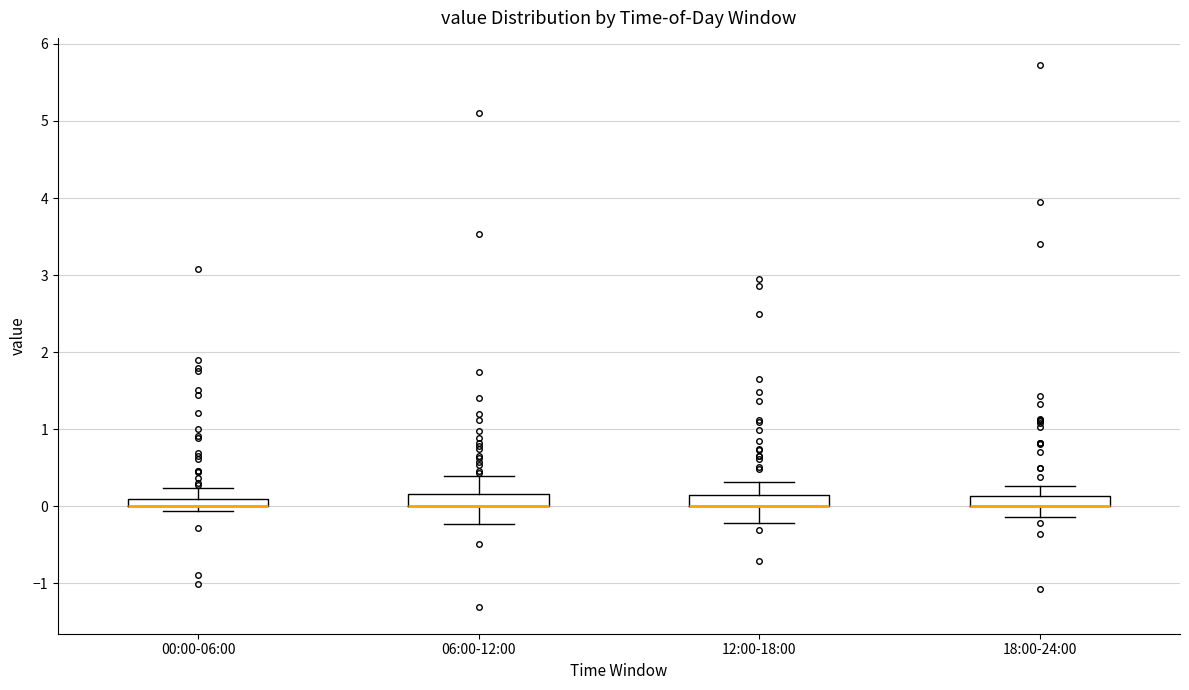

Where is the upper edge of the box for 12:00-18:00 on the y-axis? The values are not printed on the chart, so give them approximately, as read against the axis.

0.1